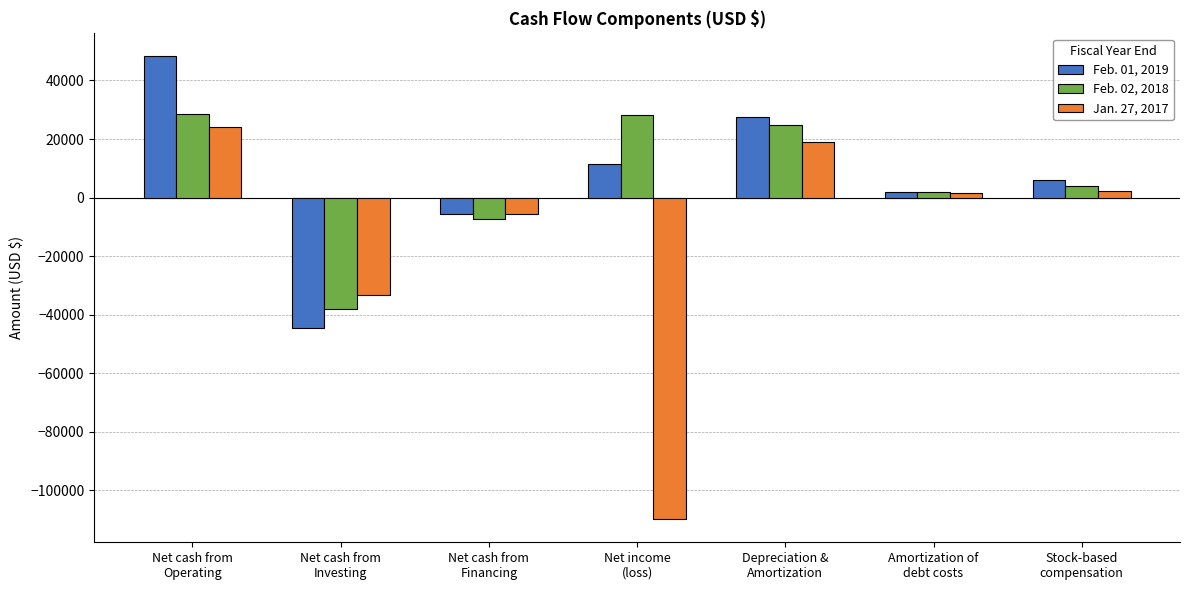

How many negative values does the Feb. 02, 2018 series have?

2